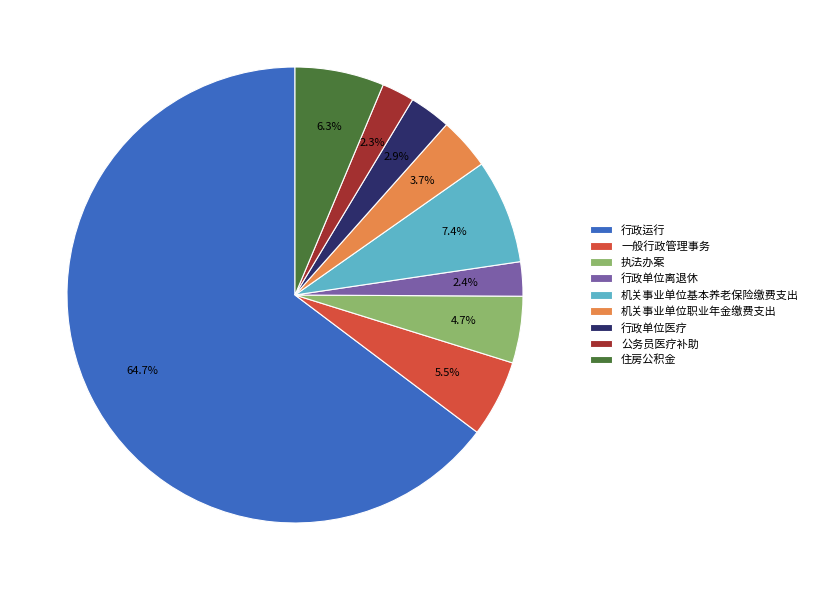

What is the largest slice in the pie chart?

行政运行